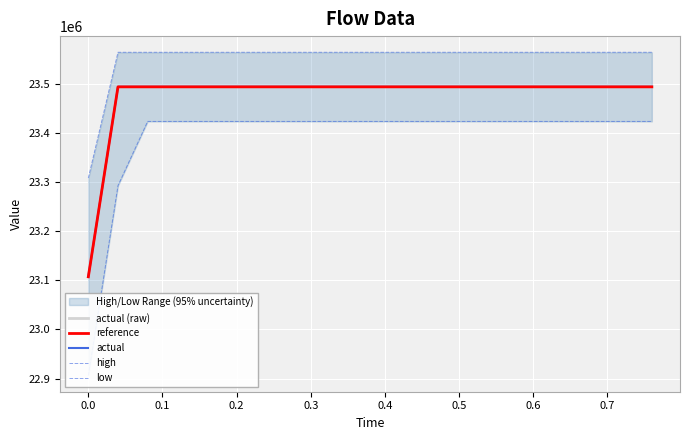

True or false: actual and actual (raw) intersect in this chart.

False